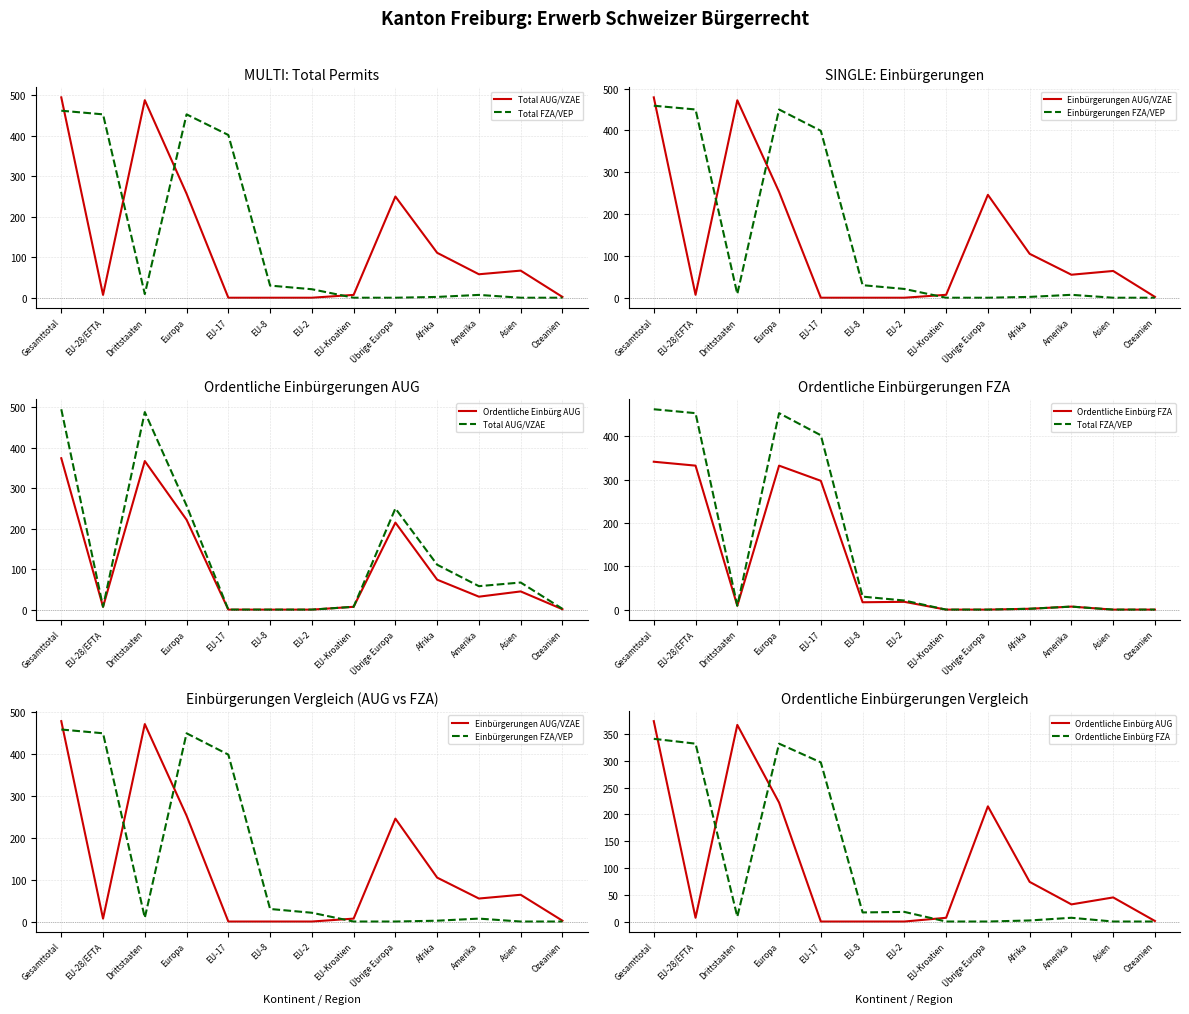

The value of Einbürgerungen AUG/VZAE at EU-2 is -201. True or false?

False